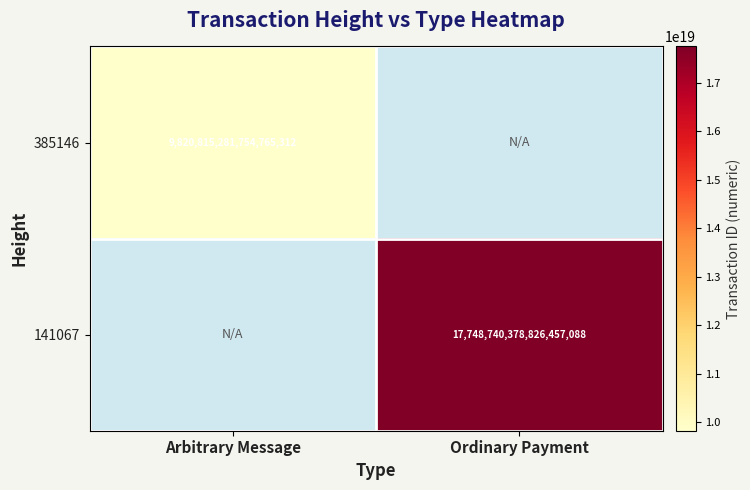

Is it true that 141067 equals 17748740378826457088 at Ordinary Payment?

True